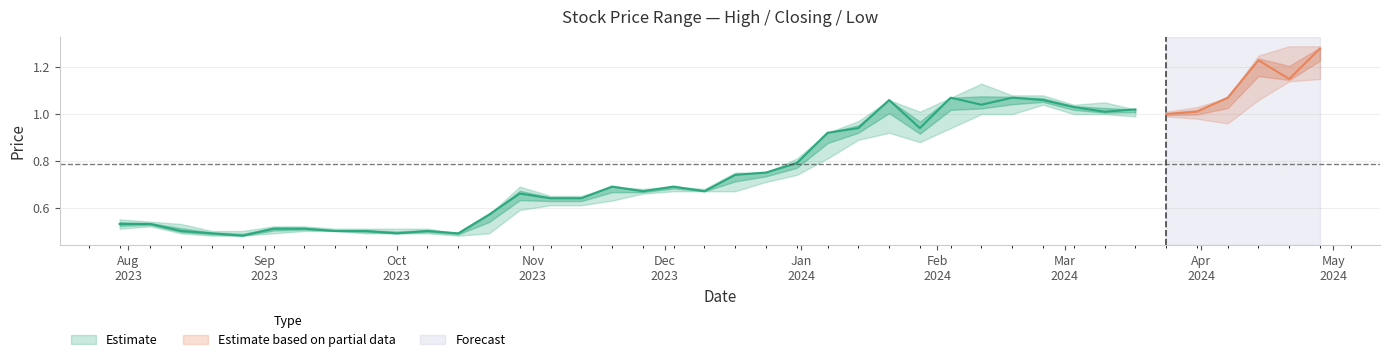

True or false: Low and Closing cross at least once.

False